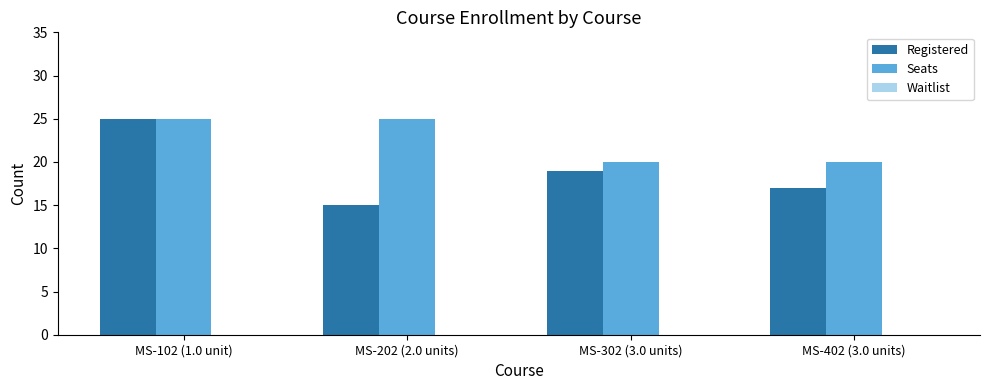

What is the sum of all Seats values?

90